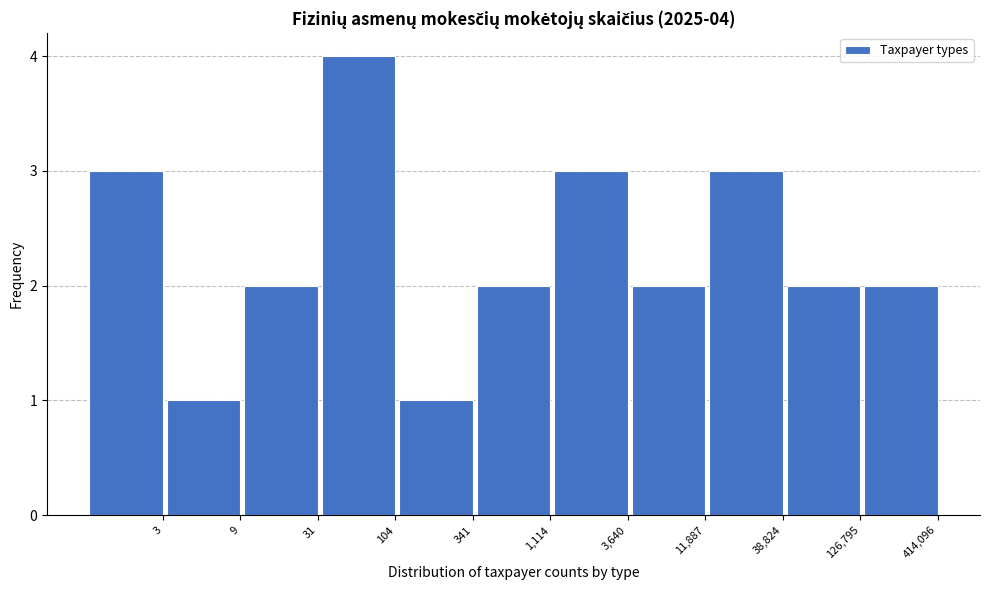

Reading left to right, what are all the values shown in this chart?

3=3	9=1	31=2	104=4	341=1	1,114=2	3,640=3	11,887=2	38,824=3	126,795=2	414,096=2